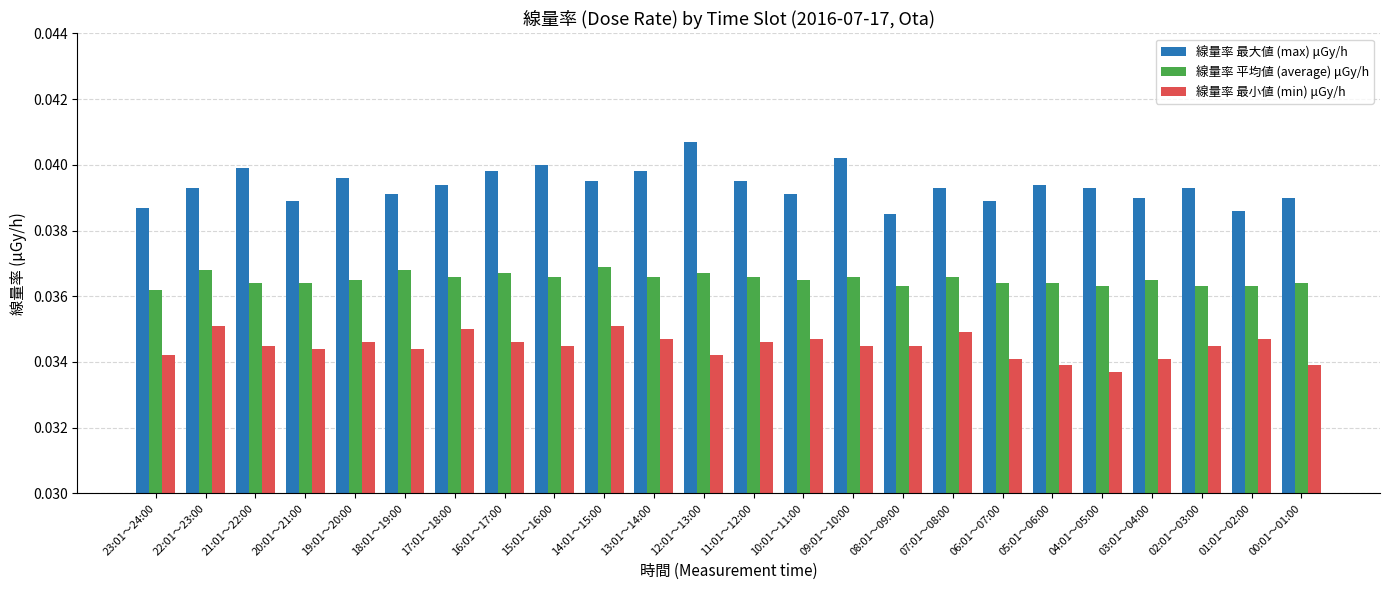

Which series has the largest range (max minus min)?

線量率 最大値 (max) μGy/h